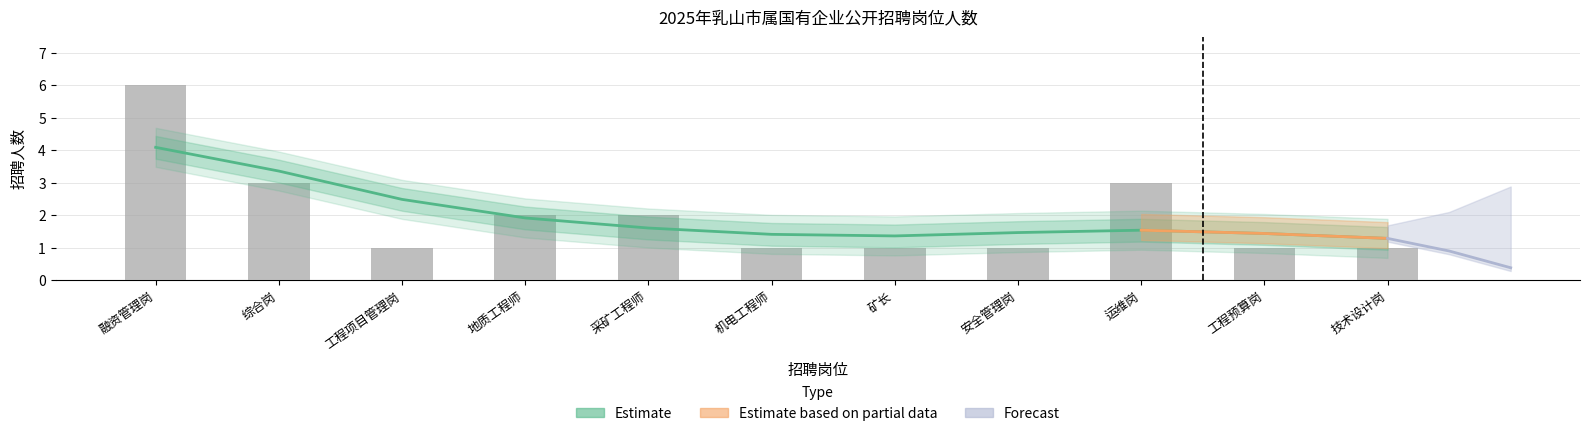

Reading right to left, extract all data points from this chart.

技术设计岗=1	工程预算岗=1	运维岗=3	安全管理岗=1	矿长=1	机电工程师=1	采矿工程师=2	地质工程师=2	工程项目管理岗=1	综合岗=3	融资管理岗=6